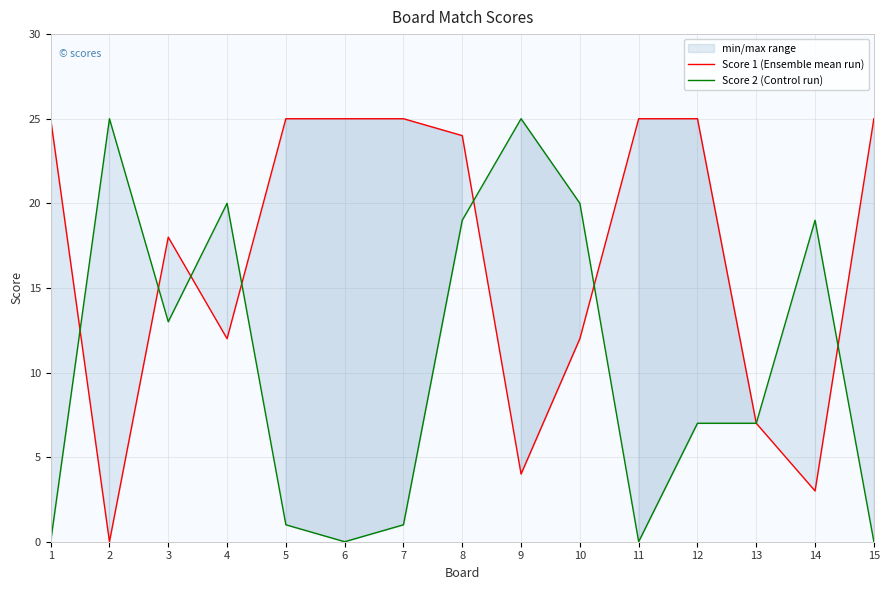

What is the value of the Score 1 (Ensemble mean run) point at the 10th from the left?

12